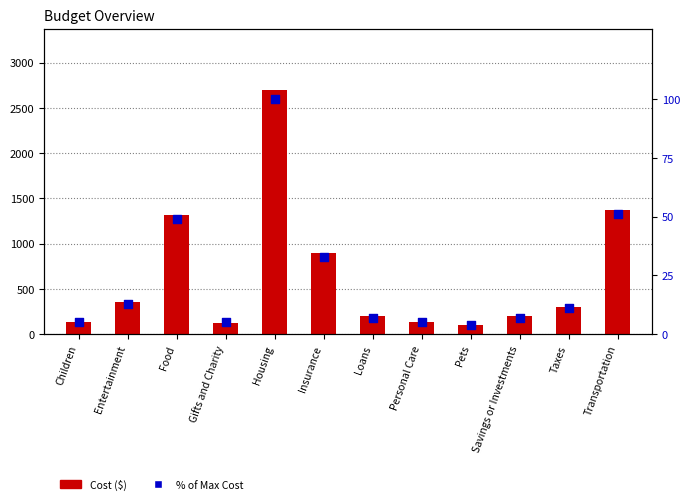

Which series reaches the maximum Y coordinate?

Cost